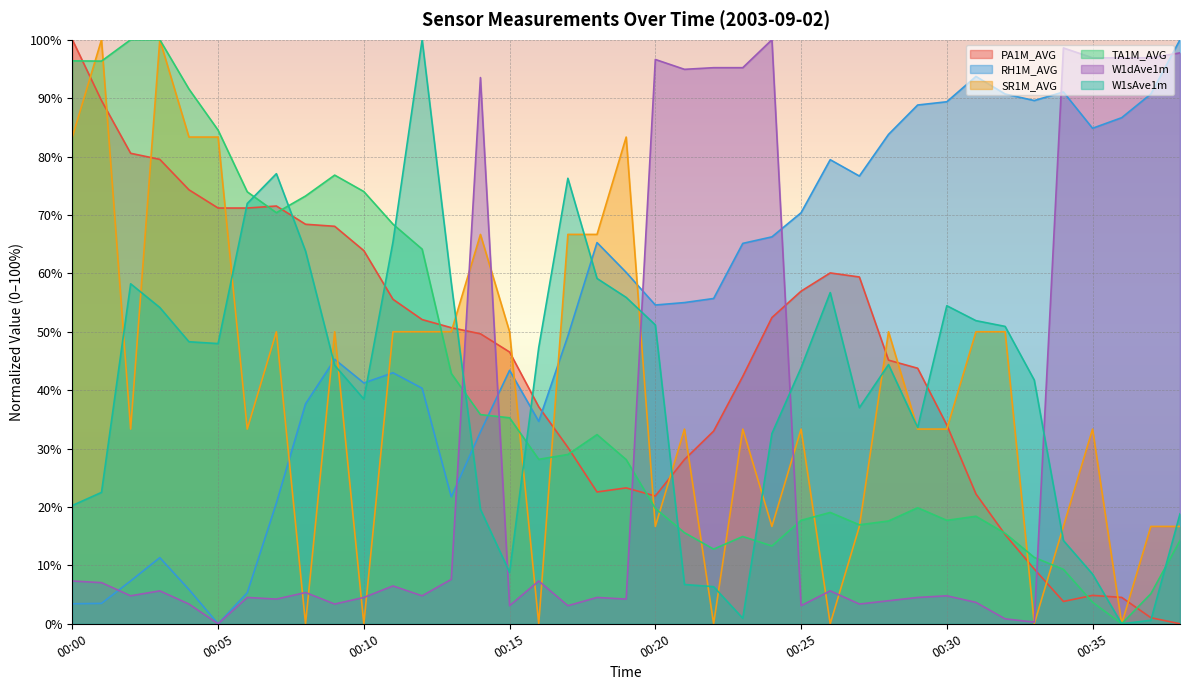

The value of W1dAve1m at 00:13 is 7.6. True or false?

True